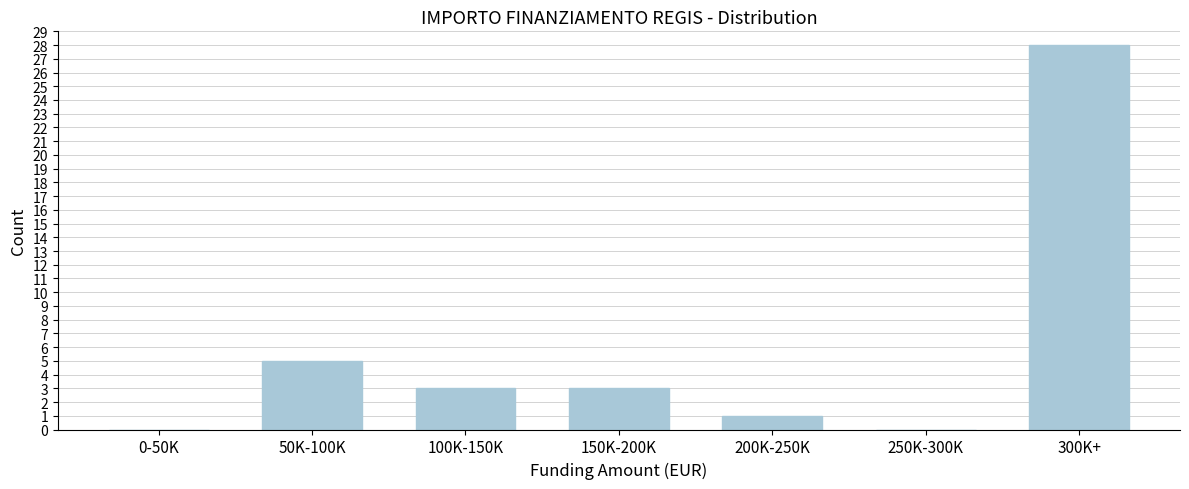

Reading left to right, what are all the values shown in this chart?

0-50K=0	50K-100K=5	100K-150K=3	150K-200K=3	200K-250K=1	250K-300K=0	300K+=28